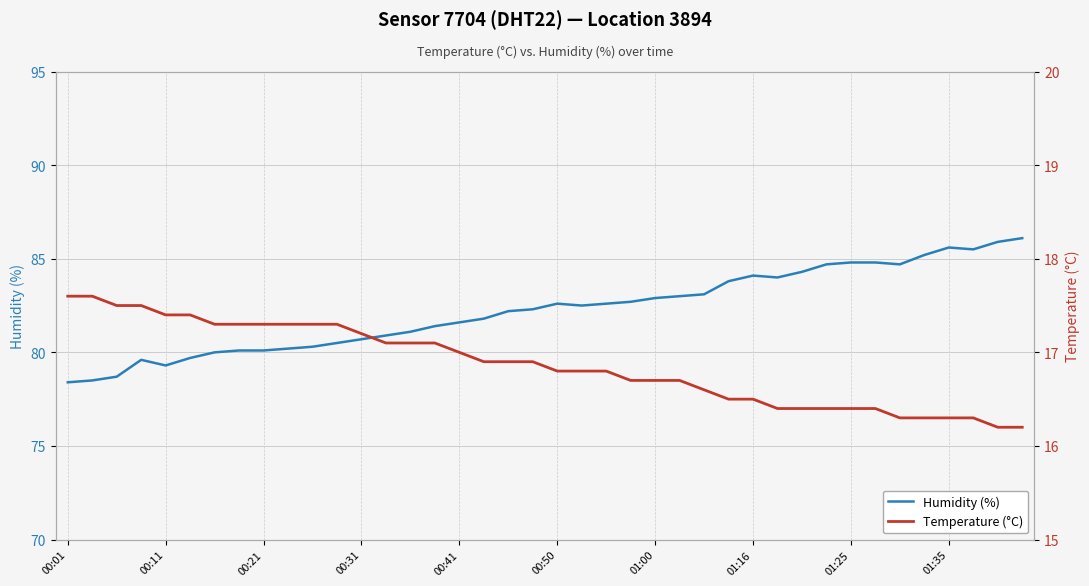

True or false: Temperature (°C) has a value of 16.9 at 19.

True